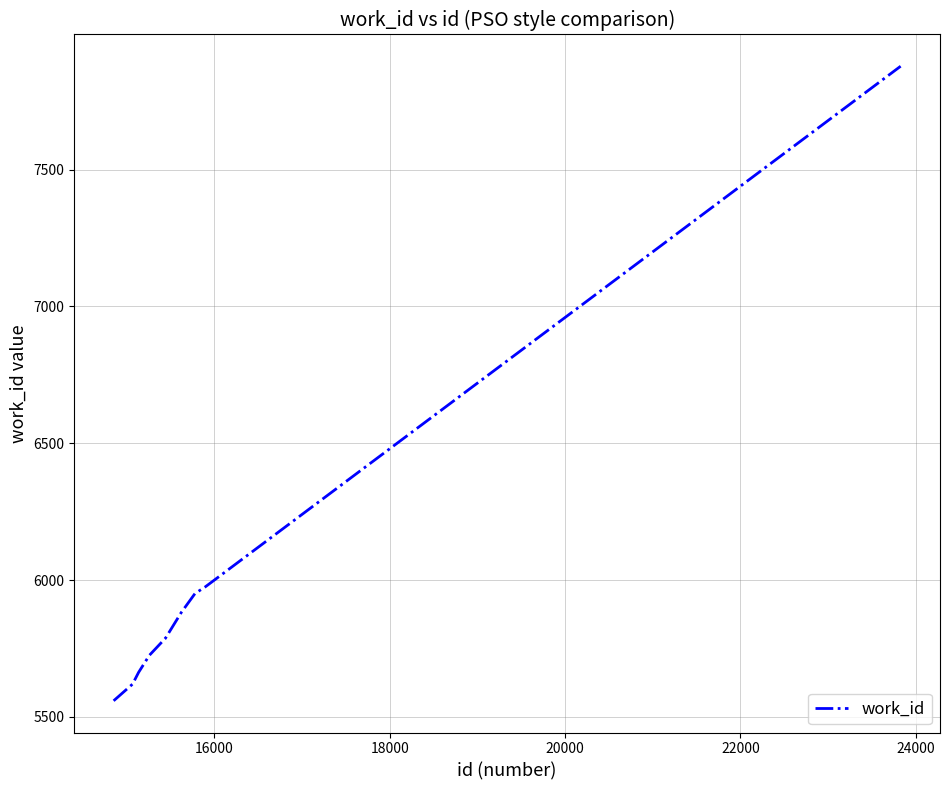

What is the minimum value shown in the chart?

5559